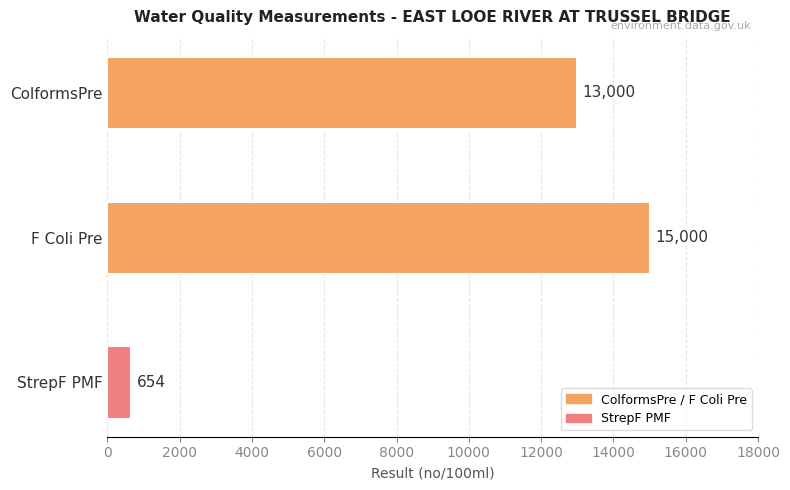

The value at ColformsPre is 20649. True or false?

False